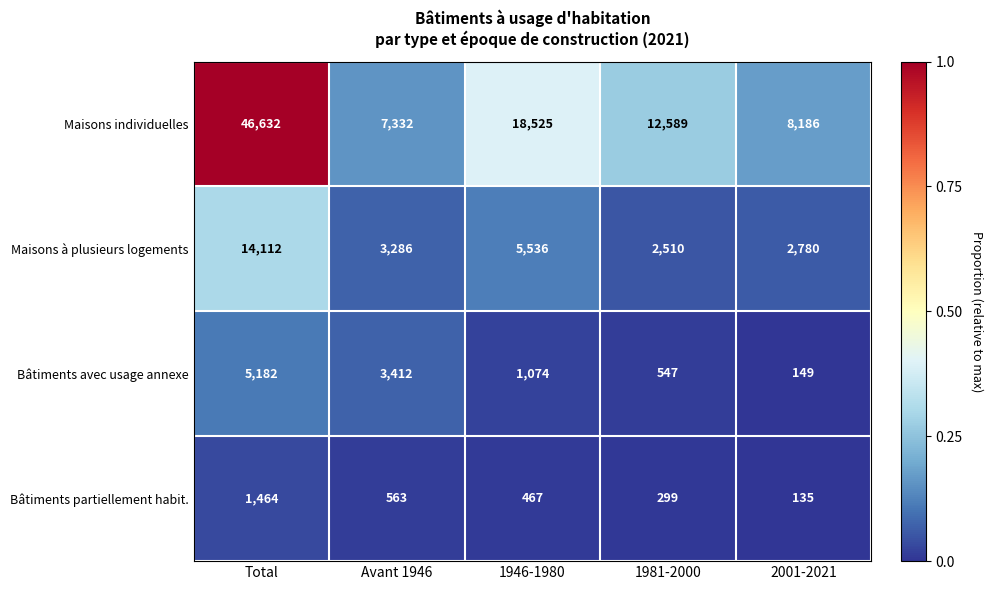

Which series changed the most between Avant 1946 and 2001-2021?

Bâtiments avec usage annexe